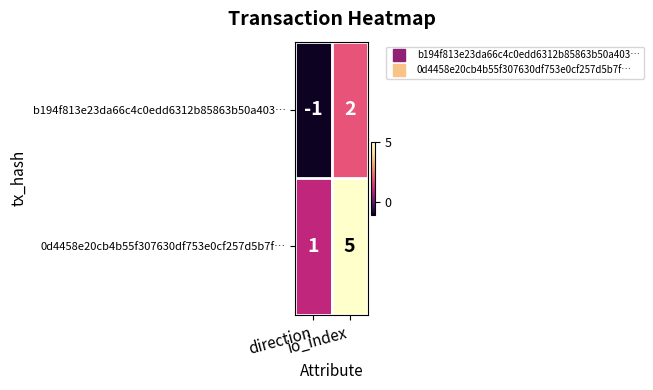

At how many categories does at least one series exceed 0?

2